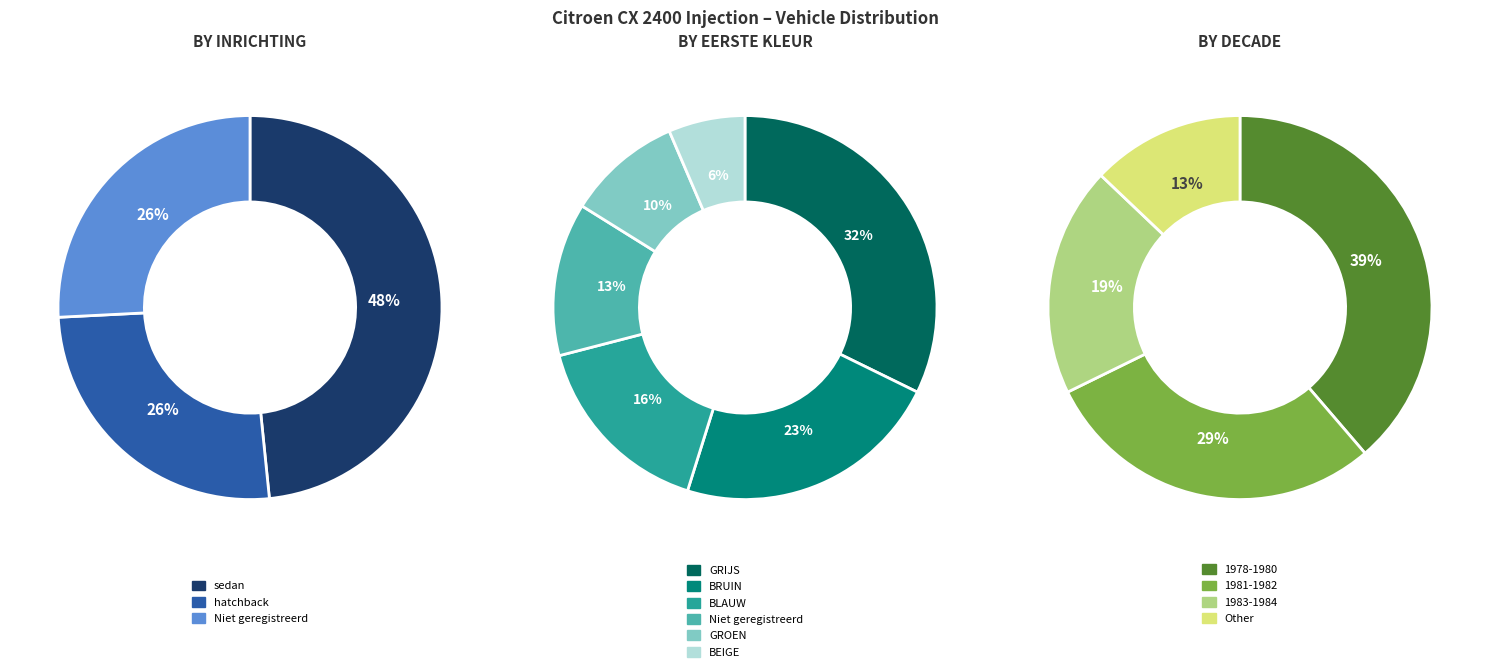

Which slice is the largest?

GRIJS